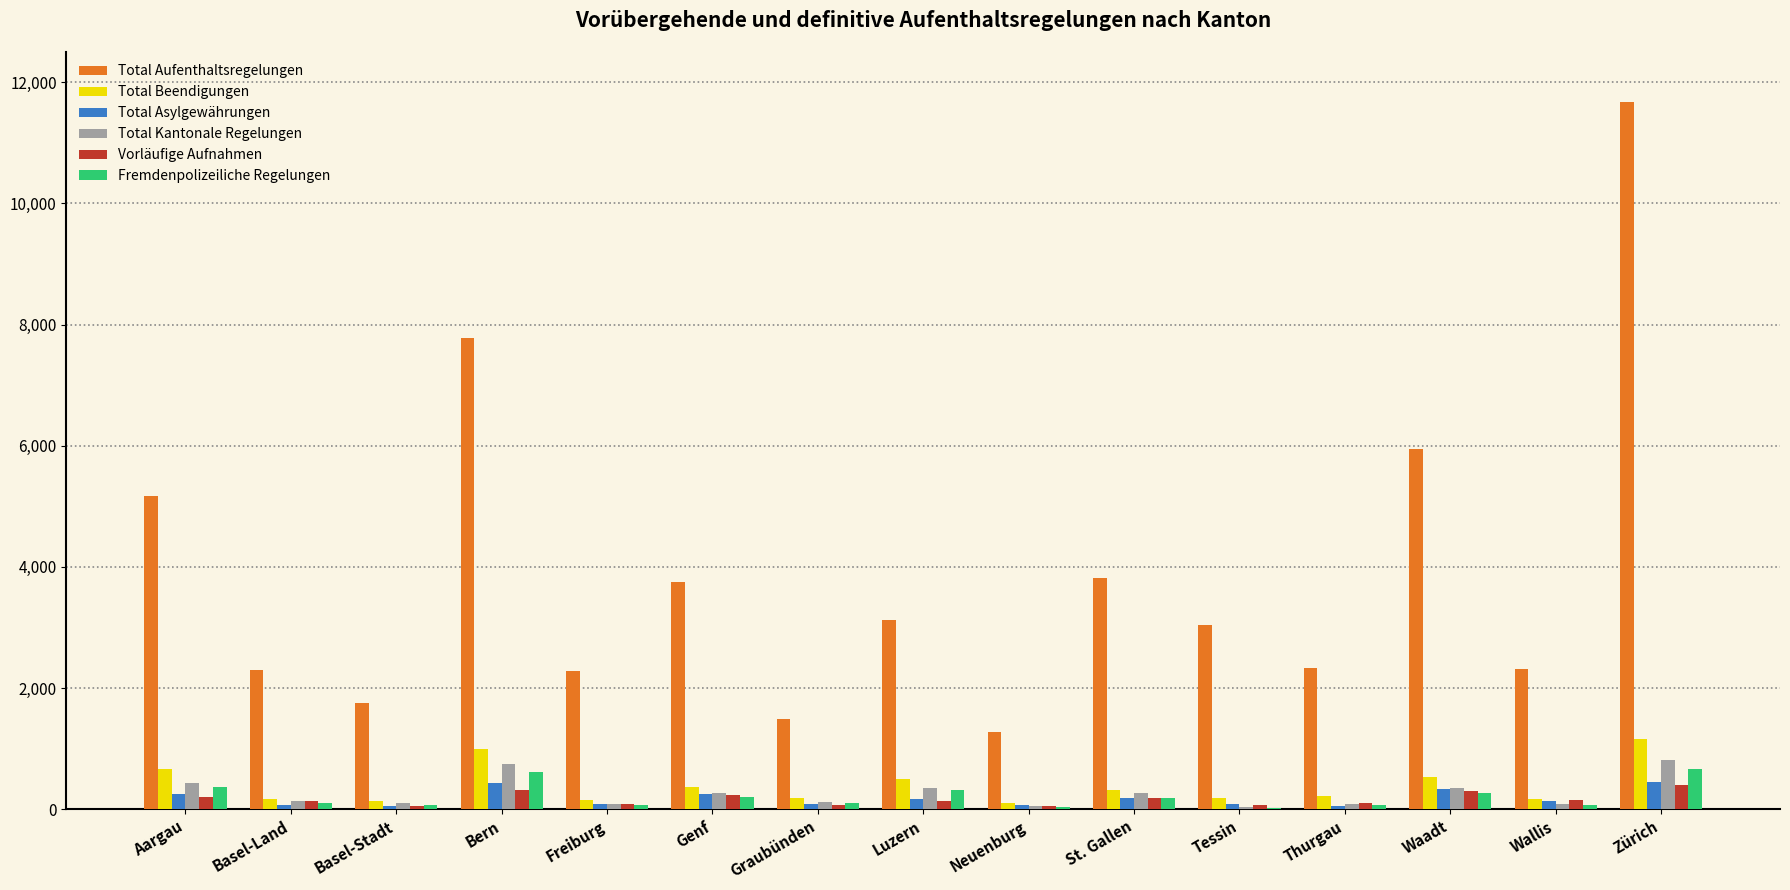

At which label is Total Beendigungen closest to 637?

Aargau